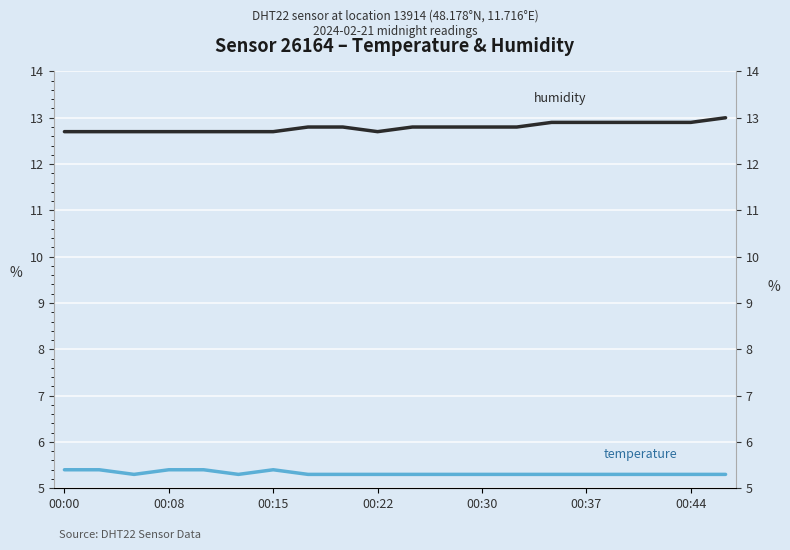

Read the temperature value at 10.

5.3